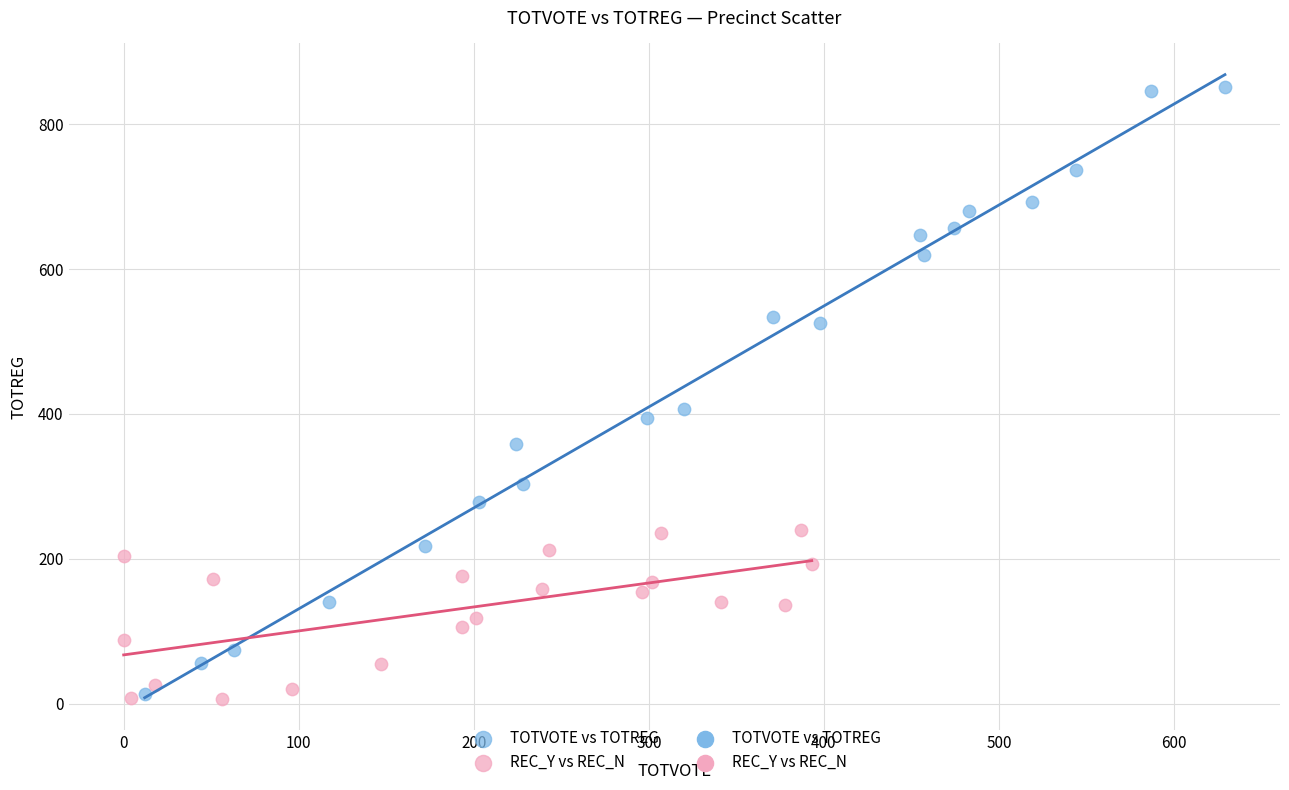

Which series has the largest Y range (max minus min)?

TOTVOTE vs TOTREG